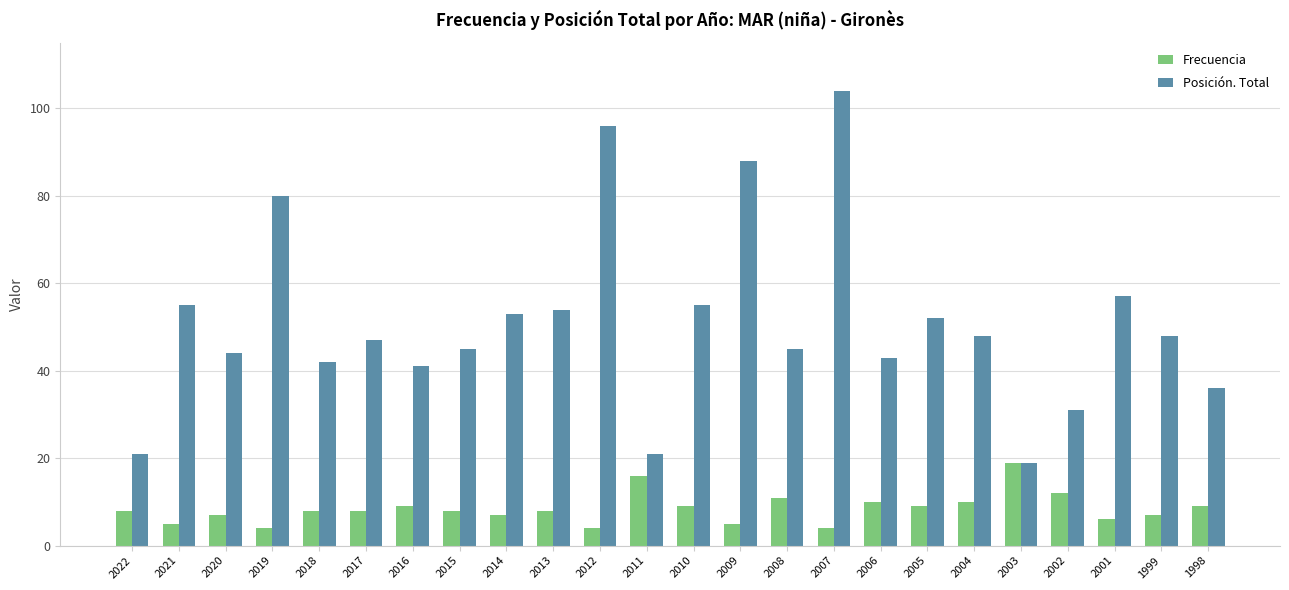

What is the difference between the maximum and minimum values in the Frecuencia series?

15